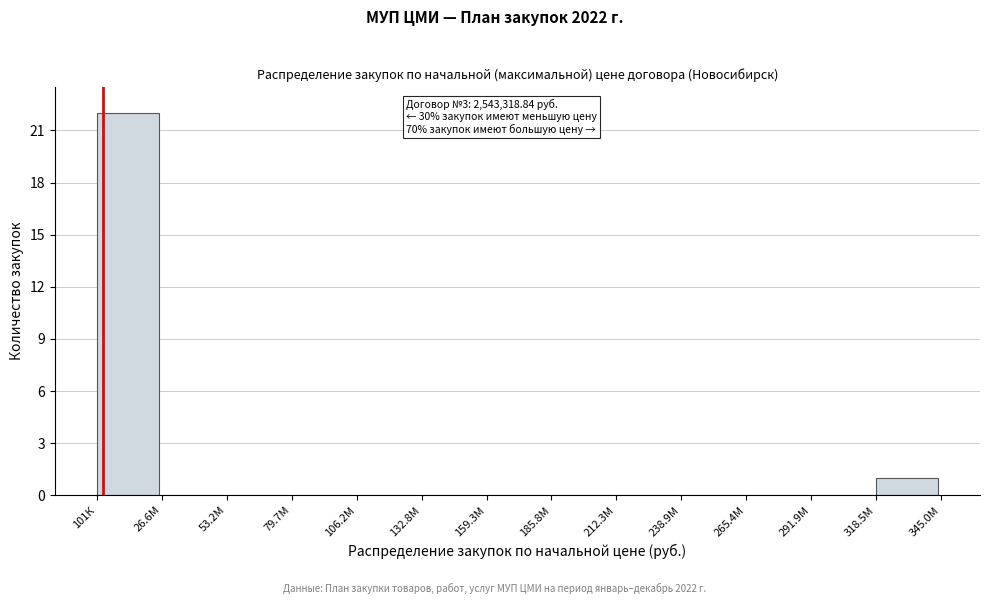

Reading left to right, list all the values displayed in this chart.

101К=22	26.6М=0	53.2М=0	79.7М=0	106.2М=0	132.8М=0	159.3М=0	185.8М=0	212.3М=0	238.9М=0	265.4М=0	291.9М=0	318.5М=1